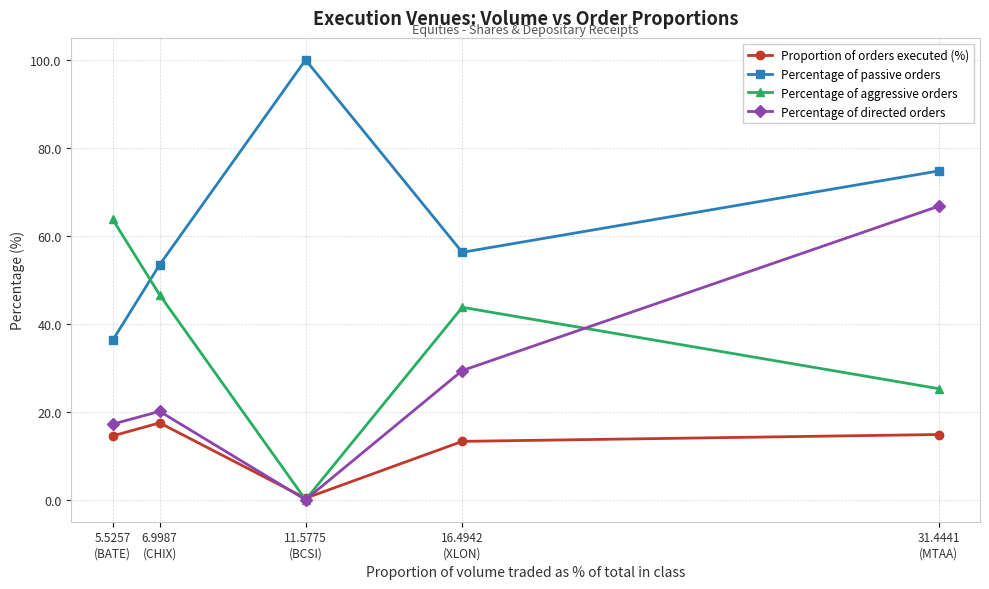

What are all the series names shown in the legend?

Proportion of orders executed (%), Percentage of passive orders, Percentage of aggressive orders, Percentage of directed orders